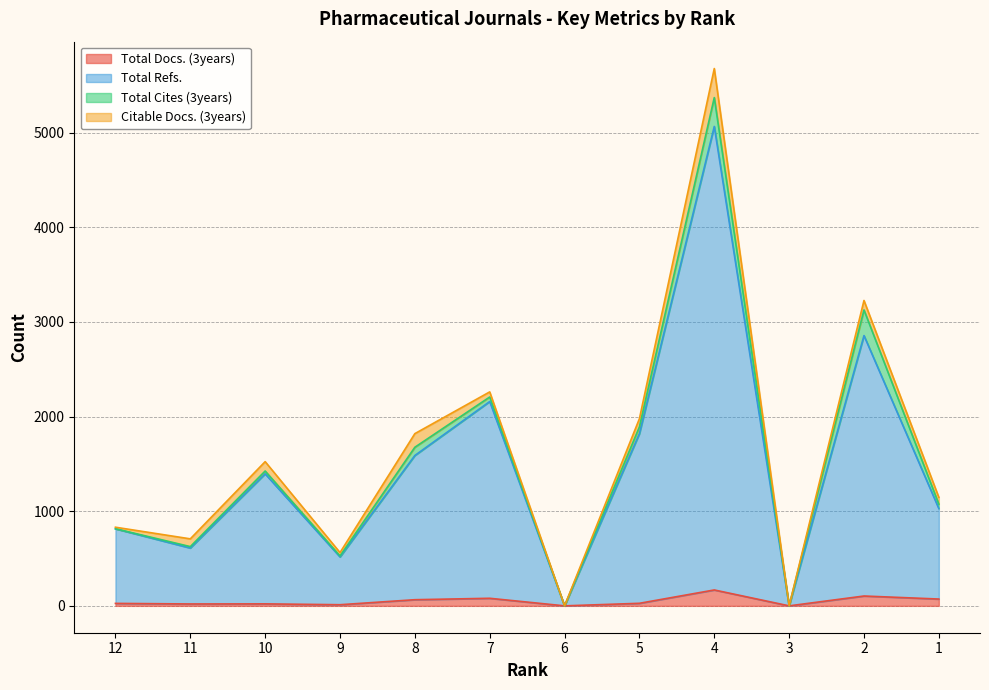

Which series has the widest spread of values?

Total Refs.